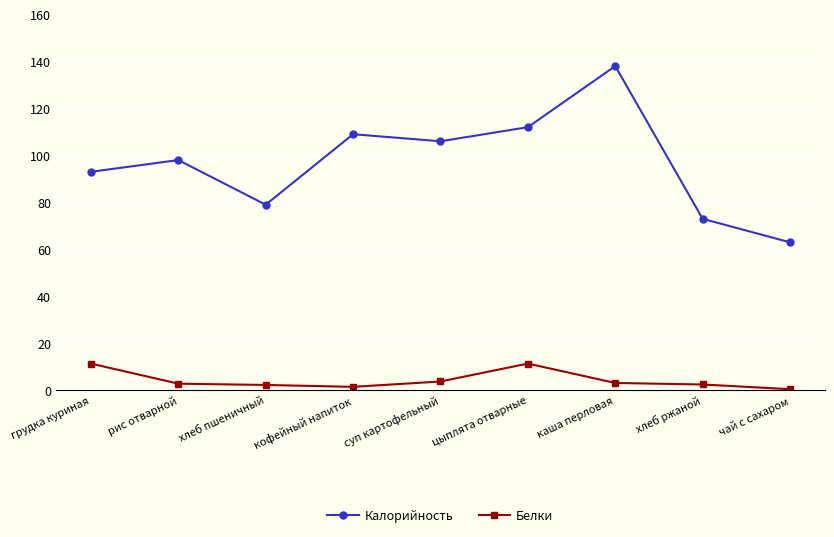

Does the chart have visible grid lines?

Yes